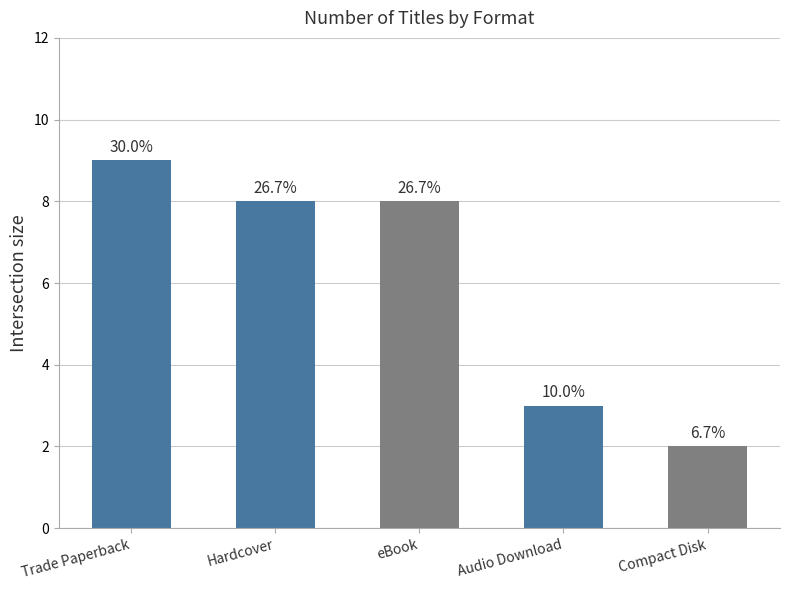

How many bars are there in total?

5